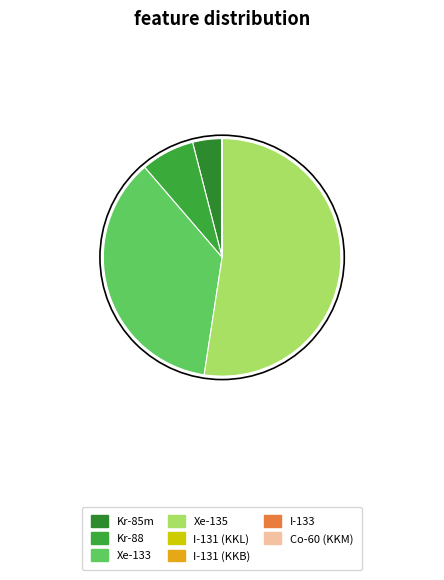

Combined, do Xe-135 and Kr-85m account for over 50%?

Yes